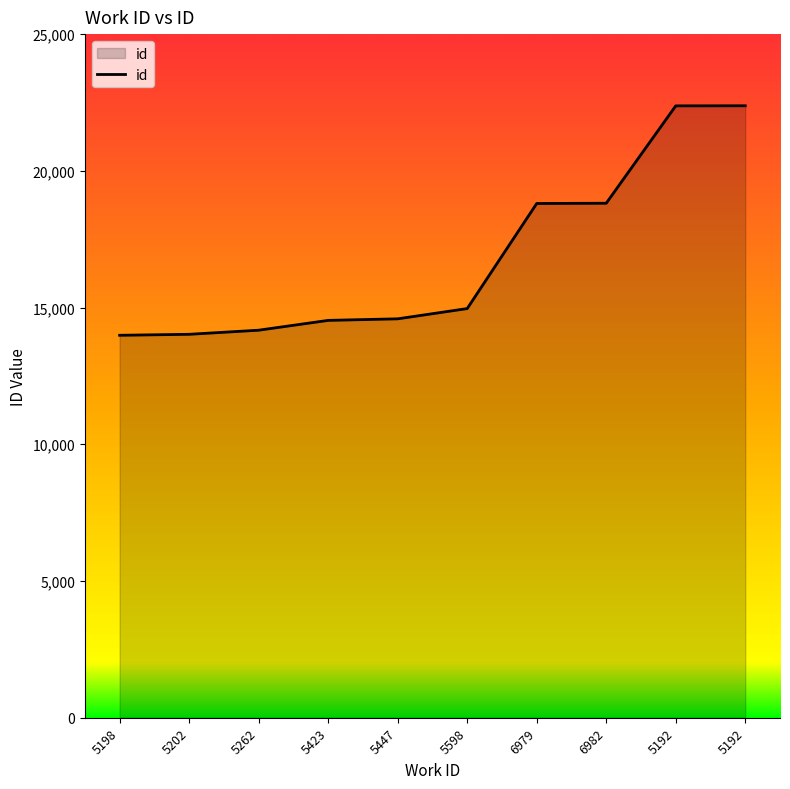

How many lines are shown in the chart?

1